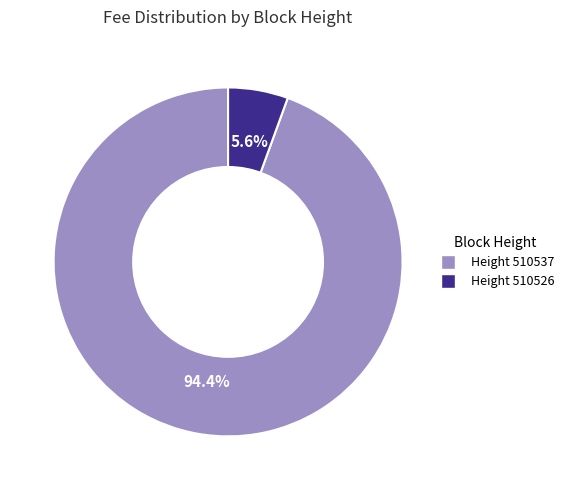

Is there a majority slice in this chart?

Yes